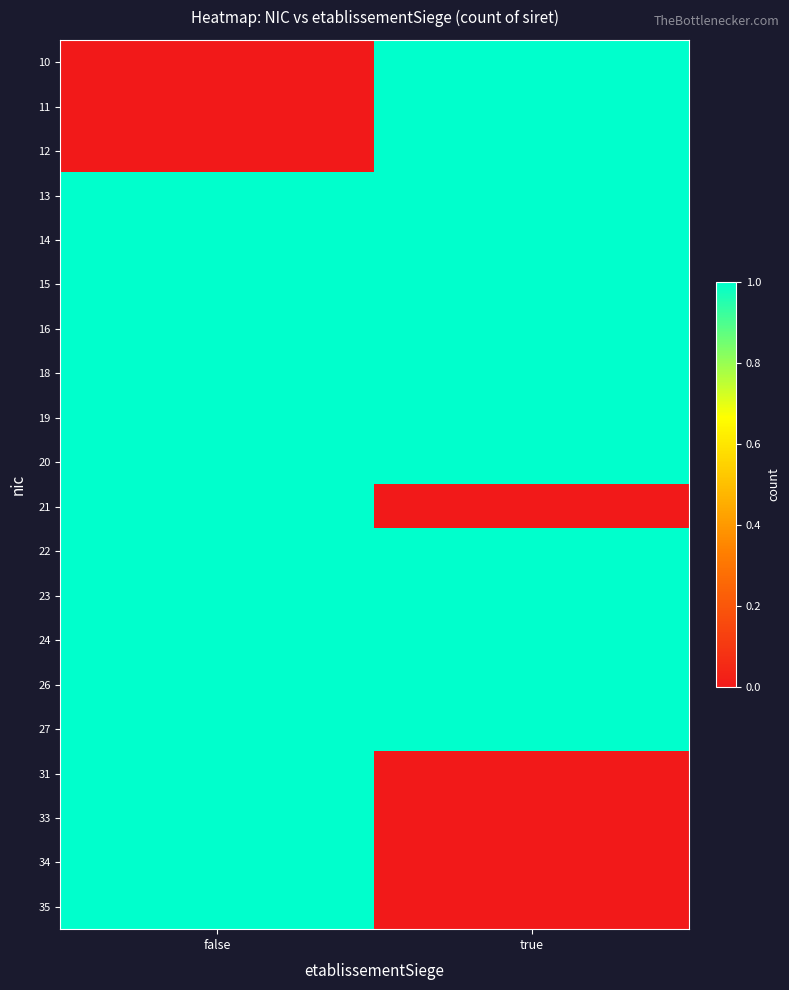

Reading left to right, list all the values displayed in this chart.

10: false=0	true=1
11: false=0	true=1
12: false=0	true=1
13: false=1	true=1
14: false=1	true=1
15: false=1	true=1
16: false=1	true=1
18: false=1	true=1
19: false=1	true=1
20: false=1	true=1
21: false=1	true=0
22: false=1	true=1
23: false=1	true=1
24: false=1	true=1
26: false=1	true=1
27: false=1	true=1
31: false=1	true=0
33: false=1	true=0
34: false=1	true=0
35: false=1	true=0